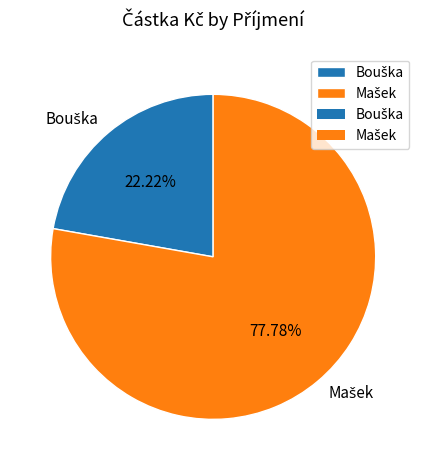

Is there a majority slice in this chart?

Yes